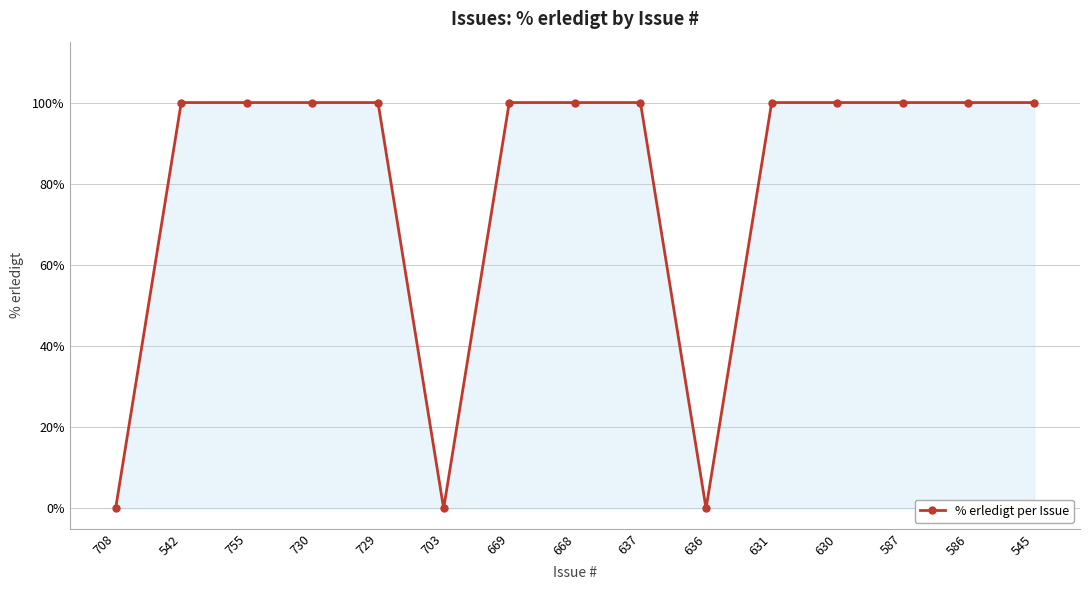

What is the label of the 14th point from the left?

586